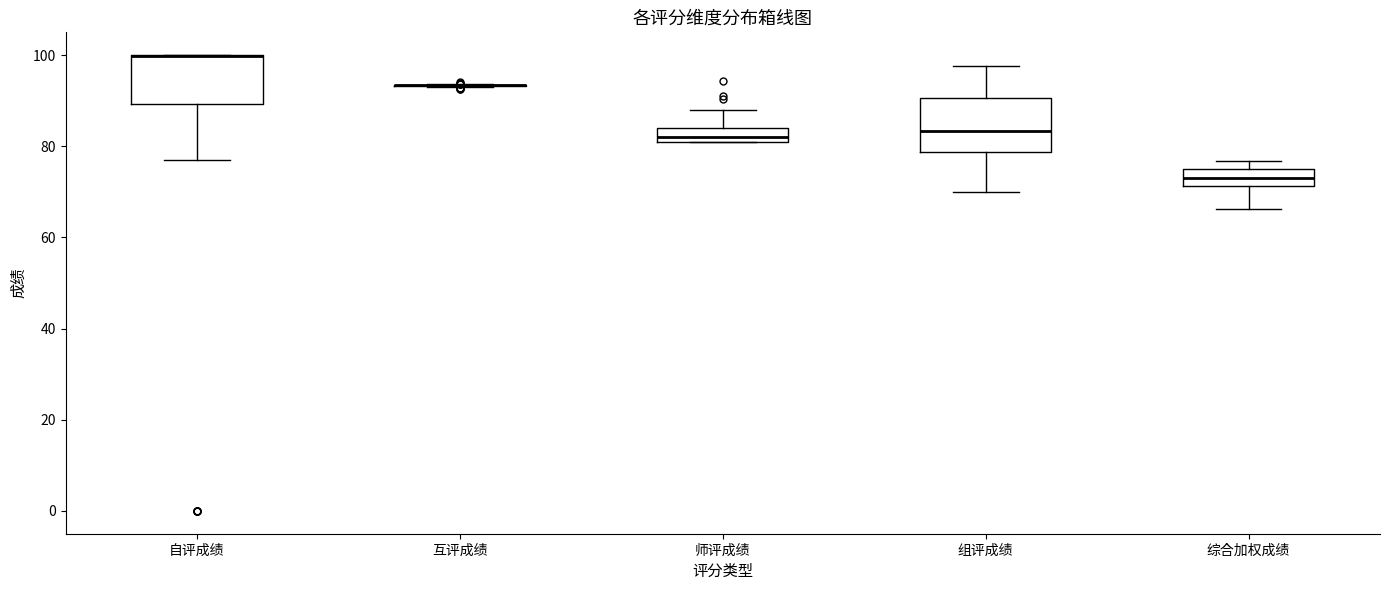

Reading left to right, read every box against the y-axis: the position of its median line, the range the box covers, and the ends of its whiskers. The values are not printed on the chart, so give them approximately, as read against the axis.

自评成绩: median 100 (drawn on the box's upper edge), box 90 to 100, whiskers 78 to 100
互评成绩: box collapsed to a line at 94, whiskers 94 to 94
师评成绩: median 82 (just above the box's lower edge), box 82 to 84, whiskers 82 to 88
组评成绩: median 84, box 78 to 90, whiskers 70 to 98
综合加权成绩: median 74 (inside the box), box 72 to 74, whiskers 66 to 76